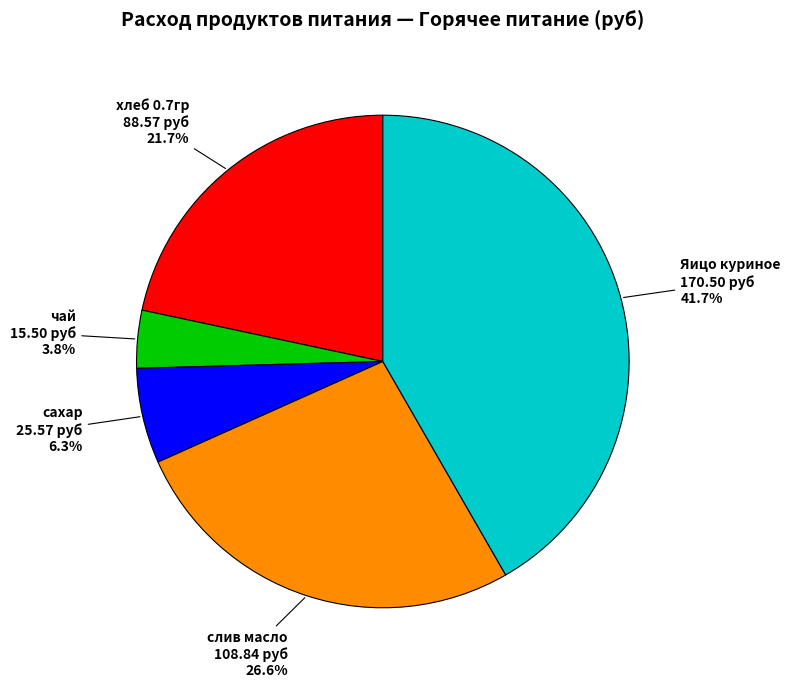

Which has a higher value, хлеб 0.7гр or сахар?

хлеб 0.7гр